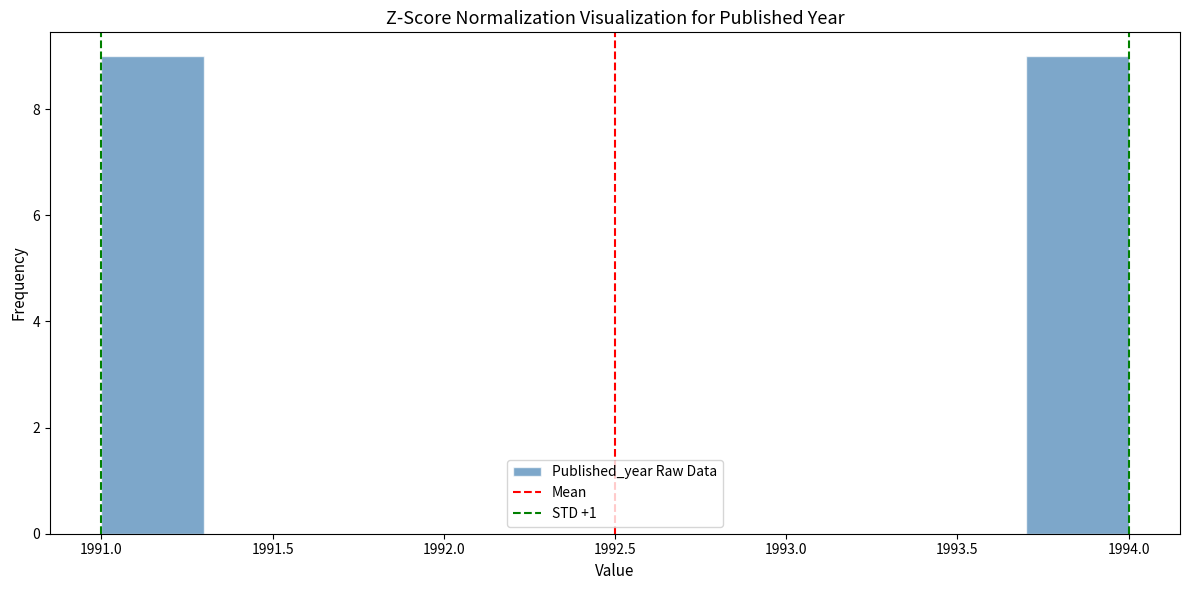

What is the height of the bar covering 1991.0 to 1991.3 on the x-axis? The values are not printed on the chart, so give them approximately, as read against the axis.

9